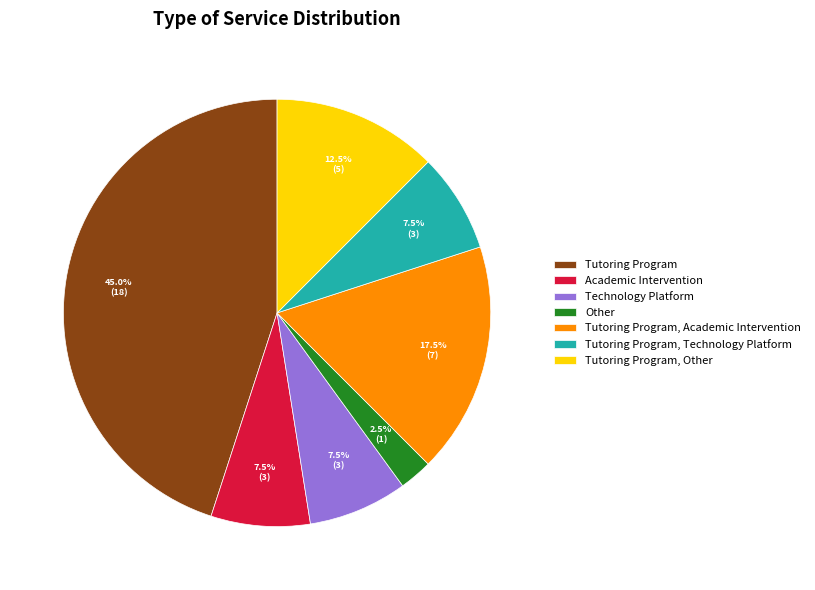

Between Other and Tutoring Program, Technology Platform, which is larger?

Tutoring Program, Technology Platform